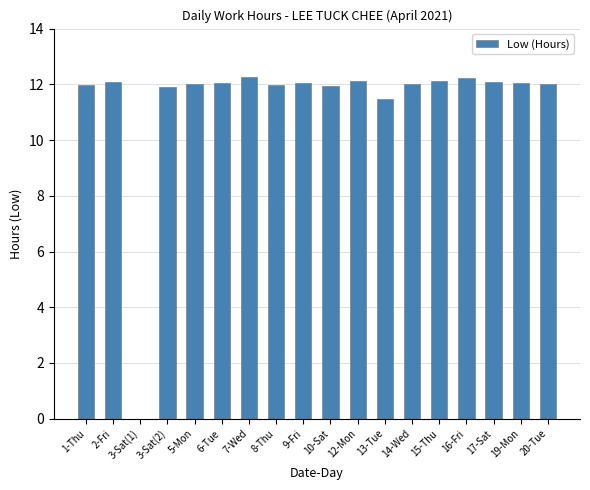

The value at 17-Sat is 12.1. True or false?

True